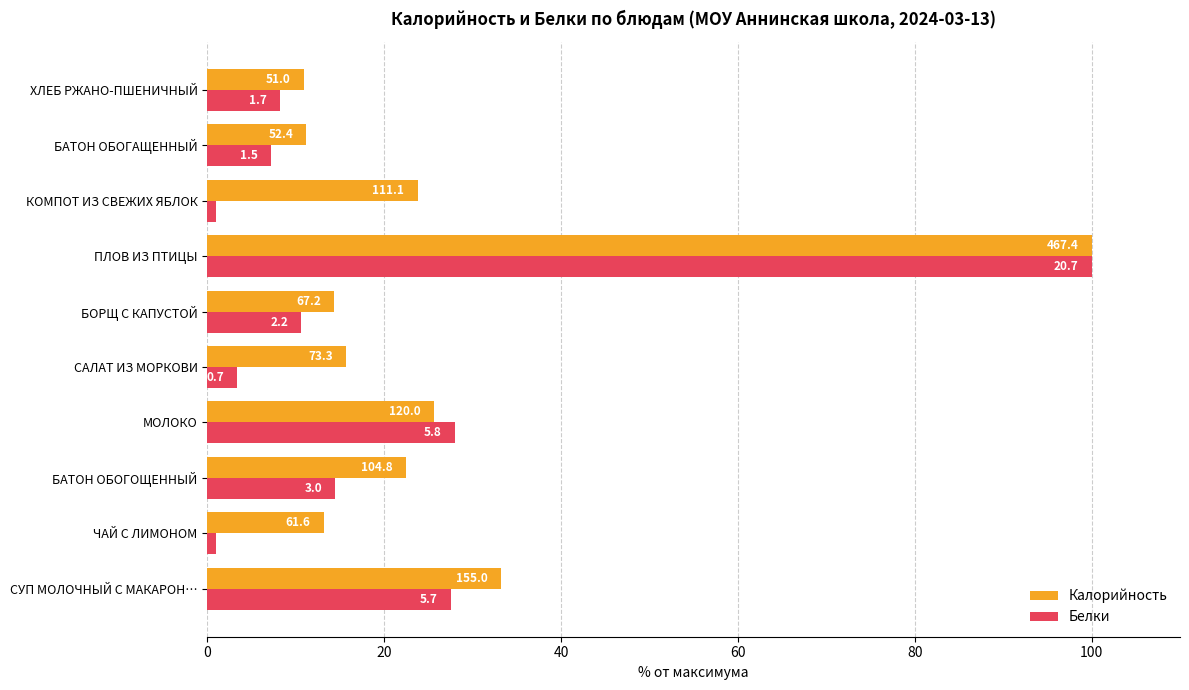

Which series has the largest range (max minus min)?

Белки